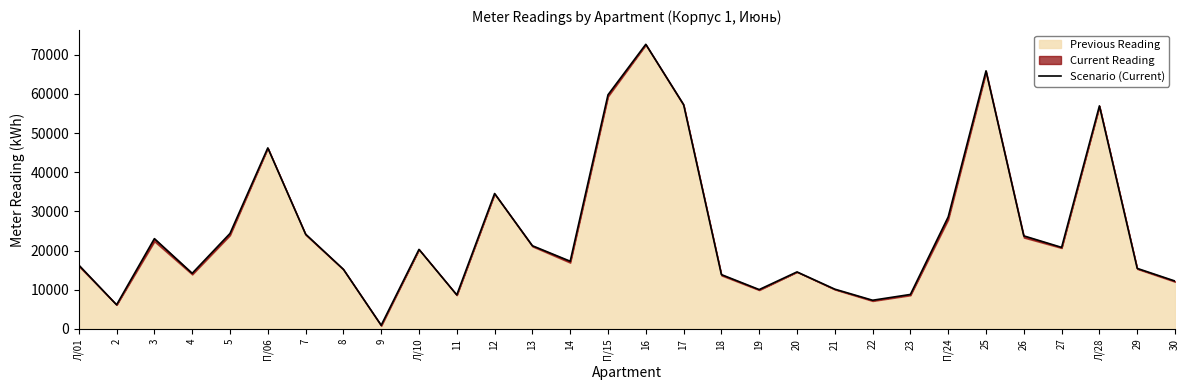

At which category does the data reach its first local peak?

3